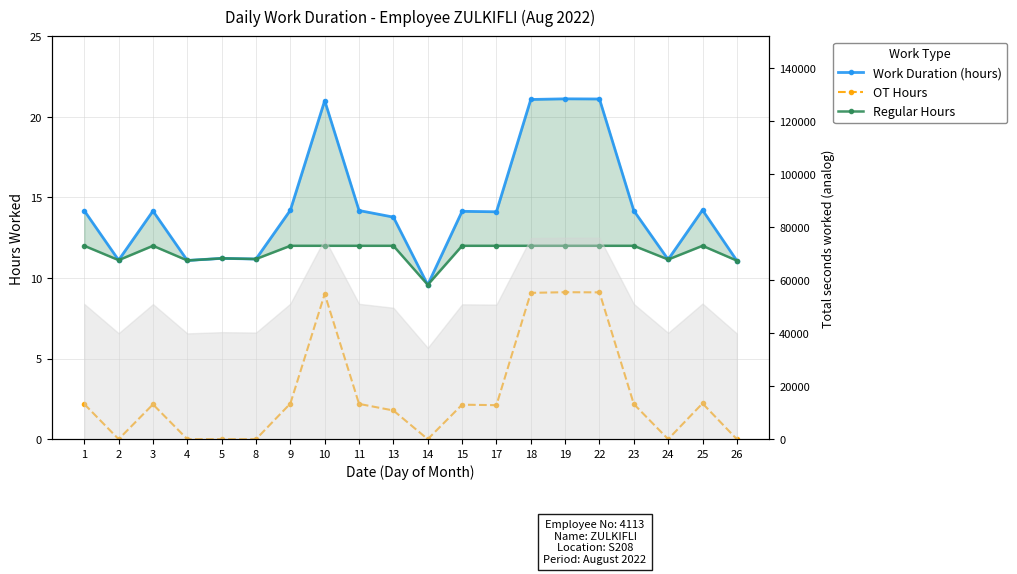

Rank the series by their maximum value, from lowest to highest.

OT Hours, Regular Hours, Work Duration (hours)